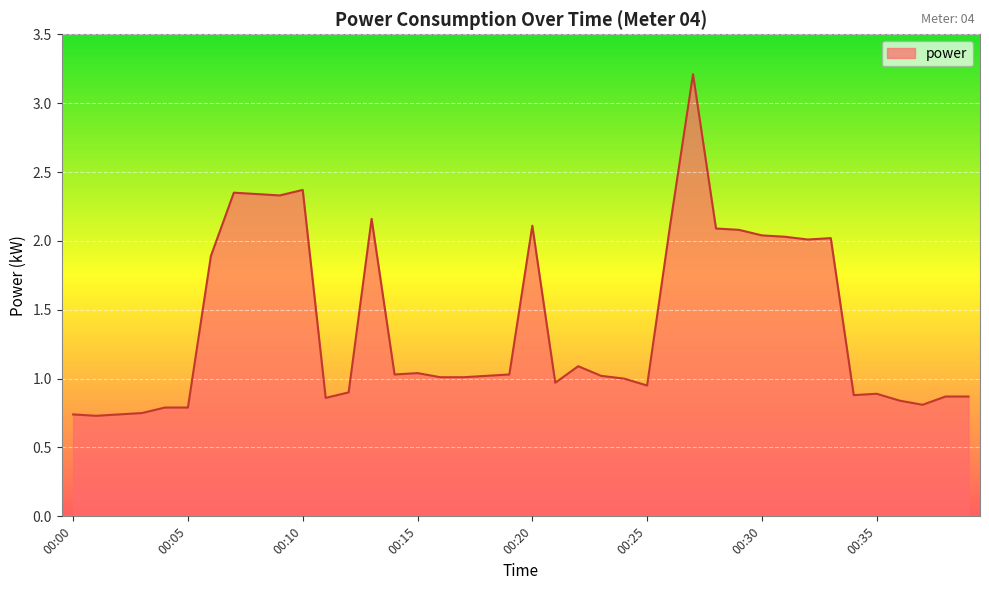

What is the difference between the maximum and minimum values?

2.5